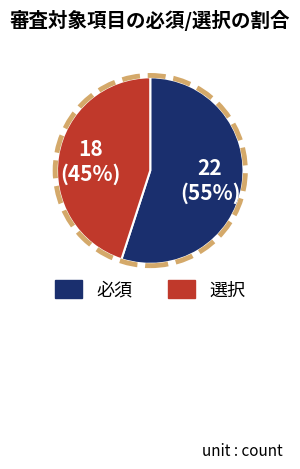

True or false: 選択 accounts for 33% of the total.

False